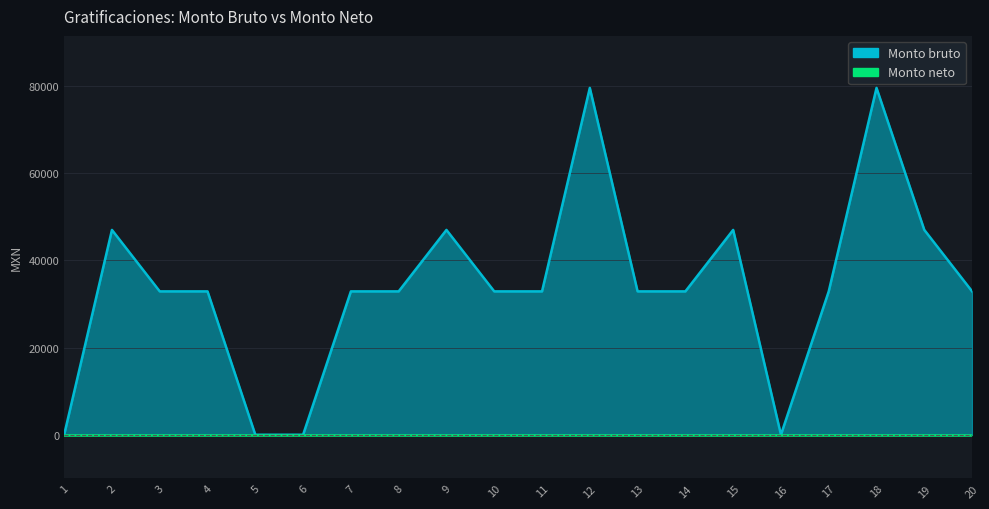

The chart shows a value of 32896.0 at 17. True or false?

True